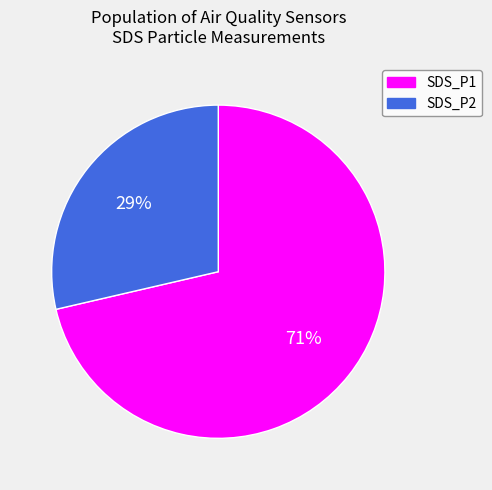

True or false: SDS_P2 accounts for 37% of the total.

False